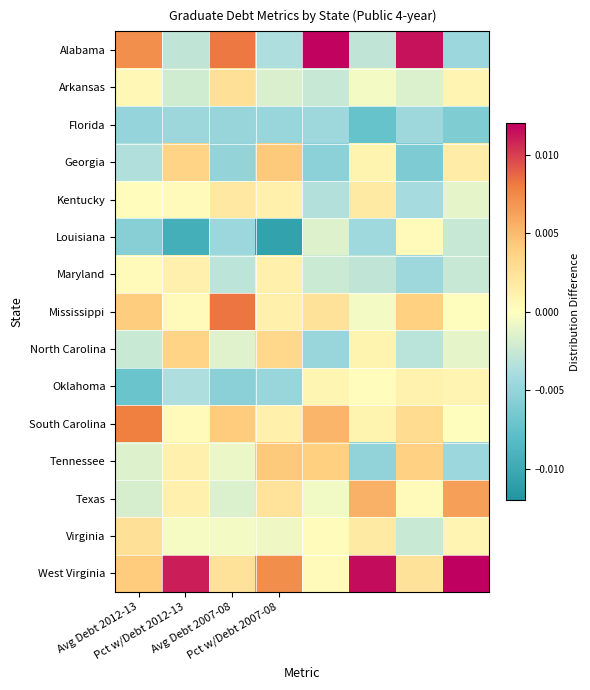

Reading left to right, list all the values displayed in this chart.

Alabama: 0.0	-0.0	0.0	-0.0	0.0	-0.0	0.0	-0.0
Arkansas: 0.0	-0.0	0.0	-0.0	-0.0	-0.0	-0.0	0.0
Florida: -0.0	-0.0	-0.0	-0.0	-0.0	-0.0	-0.0	-0.0
Georgia: -0.0	0.0	-0.0	0.0	-0.0	0.0	-0.0	0.0
Kentucky: 0.0	0.0	0.0	0.0	-0.0	0.0	-0.0	-0.0
Louisiana: -0.0	-0.0	-0.0	-0.0	-0.0	-0.0	0.0	-0.0
Maryland: 0.0	0.0	-0.0	0.0	-0.0	-0.0	-0.0	-0.0
Mississippi: 0.0	0.0	0.0	0.0	0.0	-0.0	0.0	0.0
North Carolina: -0.0	0.0	-0.0	0.0	-0.0	0.0	-0.0	-0.0
Oklahoma: -0.0	-0.0	-0.0	-0.0	0.0	0.0	0.0	0.0
South Carolina: 0.0	0.0	0.0	0.0	0.0	0.0	0.0	0.0
Tennessee: -0.0	0.0	-0.0	0.0	0.0	-0.0	0.0	-0.0
Texas: -0.0	0.0	-0.0	0.0	-0.0	0.0	0.0	0.0
Virginia: 0.0	-0.0	-0.0	-0.0	0.0	0.0	-0.0	0.0
West Virginia: 0.0	0.0	0.0	0.0	0.0	0.0	0.0	0.0